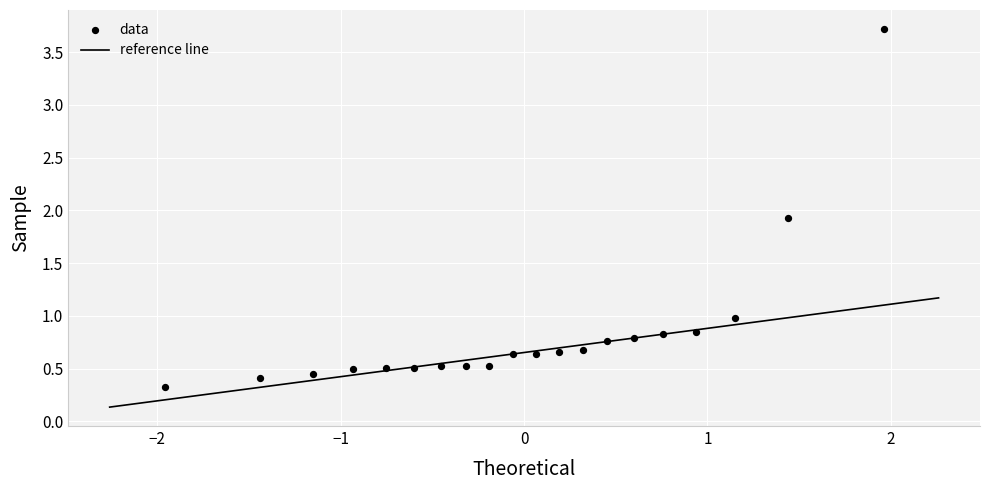

What is the range of Y values (max minus min)?

3.4